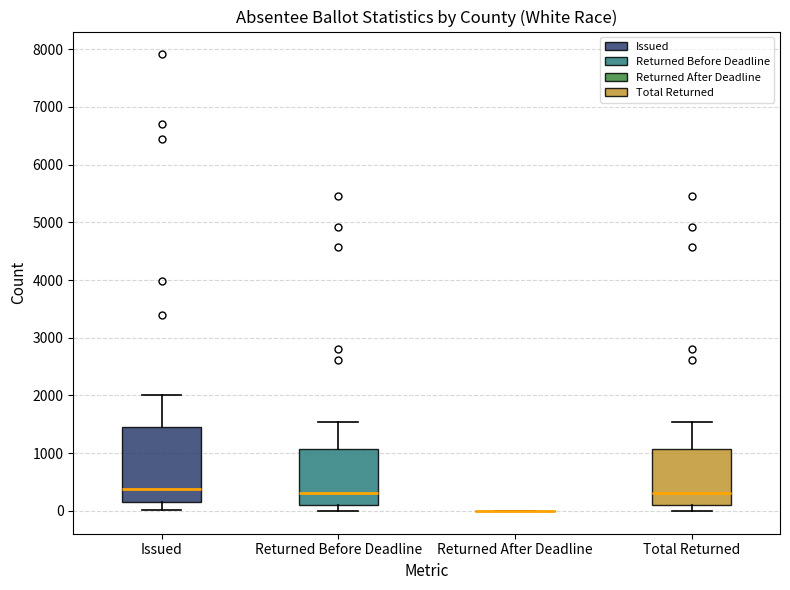

Comparing the boxes themselves (not the whiskers), which one is the tallest?

Issued